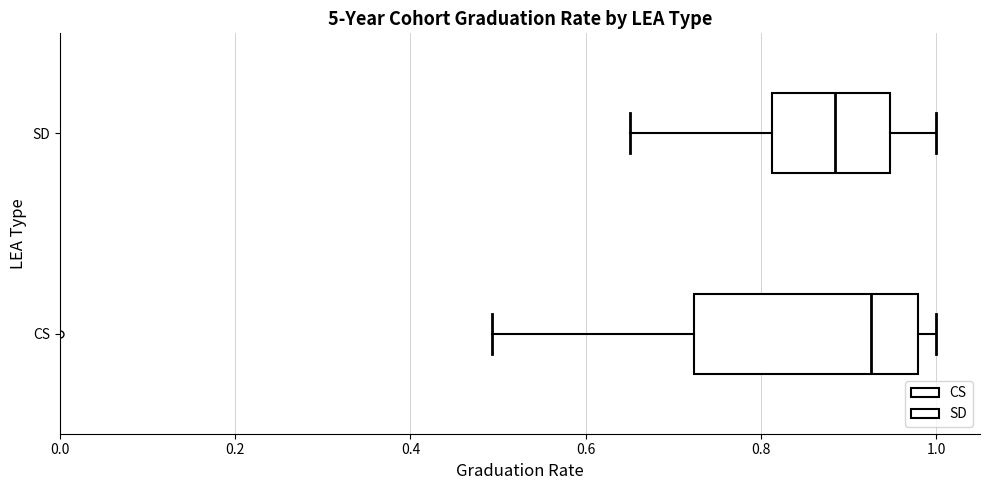

Reading bottom to top, transcribe this box plot: for each box, give where its median line is, the range the box spans, and where its two whiskers end, as read against the x-axis. The values are not printed on the chart, so give them approximately, as read against the axis.

CS: median 0.92, box 0.72 to 0.98, whiskers 0.50 to 1.00
SD: median 0.88, box 0.82 to 0.94, whiskers 0.66 to 1.00